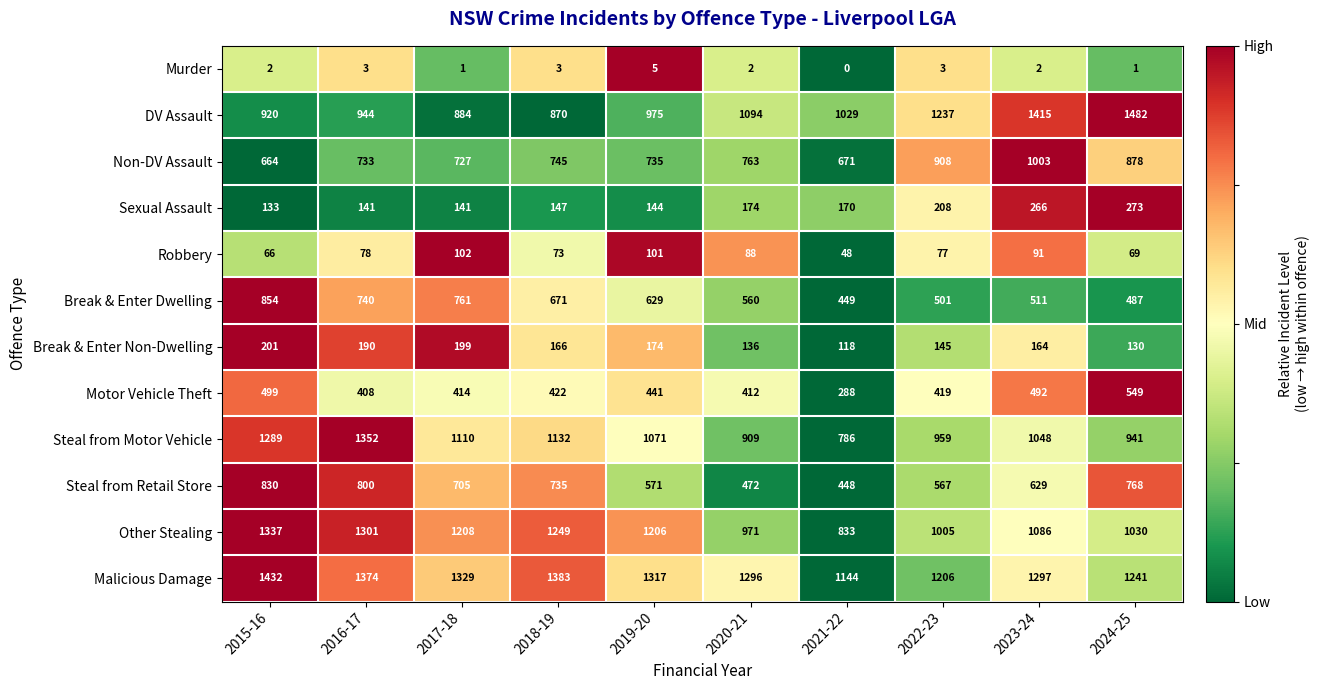

At which label does Break & Enter Non-Dwelling reach its minimum?

2021-22